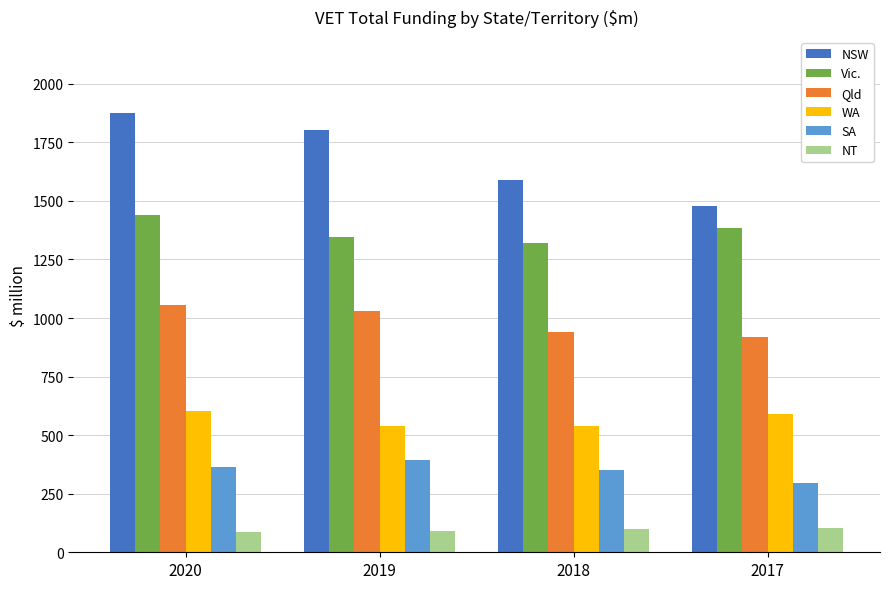

At how many categories does at least one series exceed 1851?

1